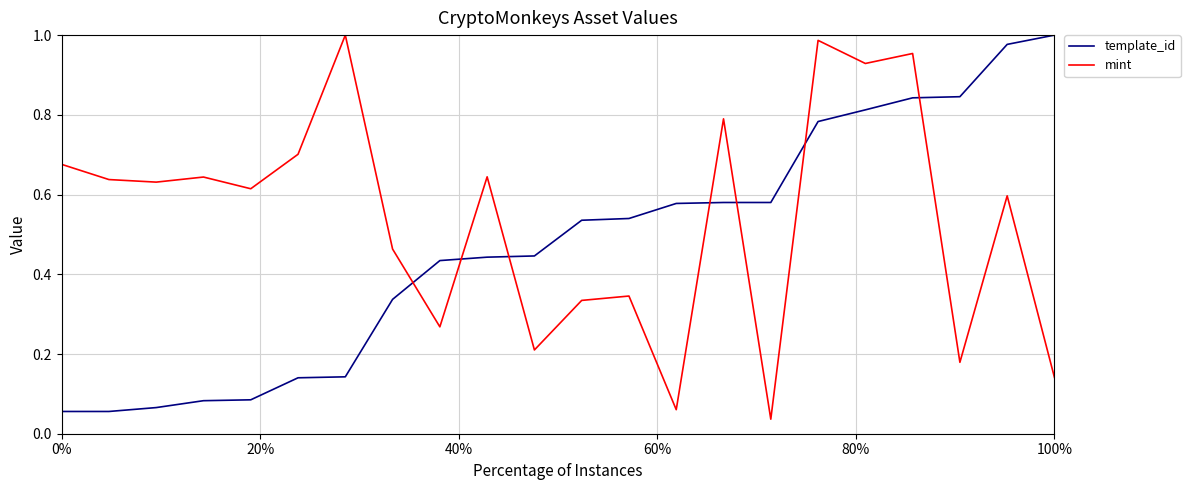

True or false: template_id and mint intersect in this chart.

True